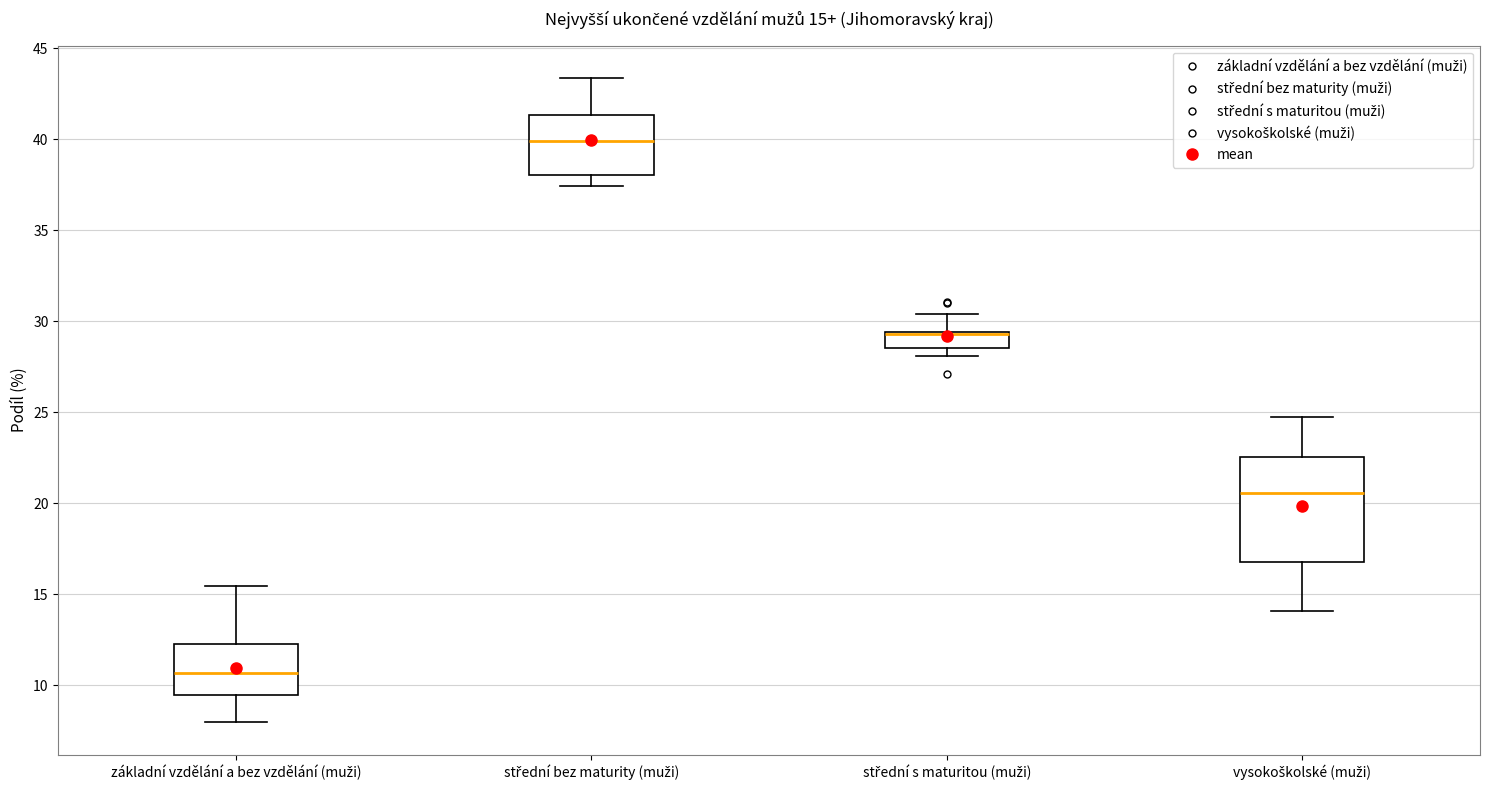

Which box is the tallest, from its lower edge to its upper edge?

vysokoškolské (muži)